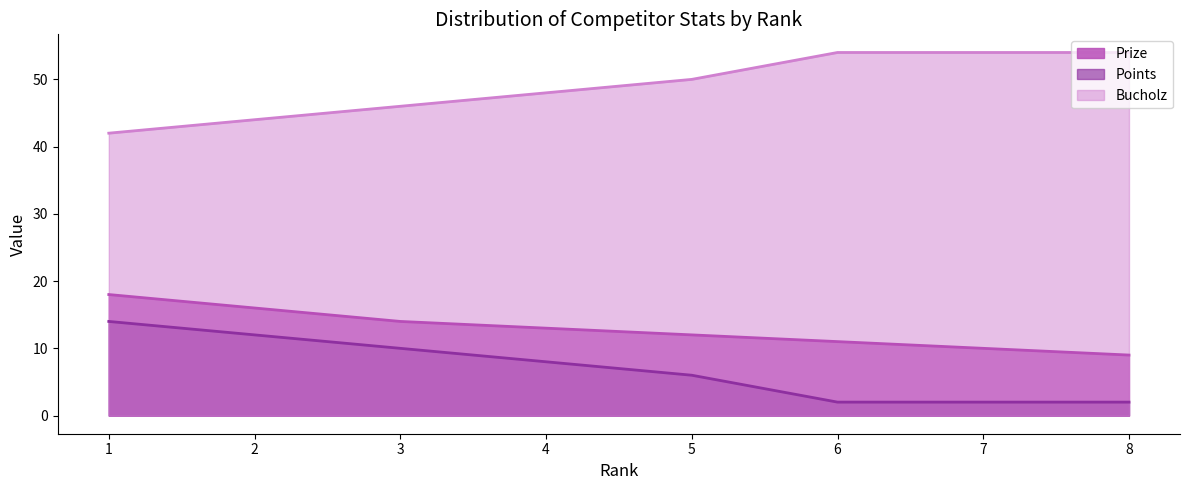

Is the value of Bucholz at 7 greater than the value of Points at 3?

Yes